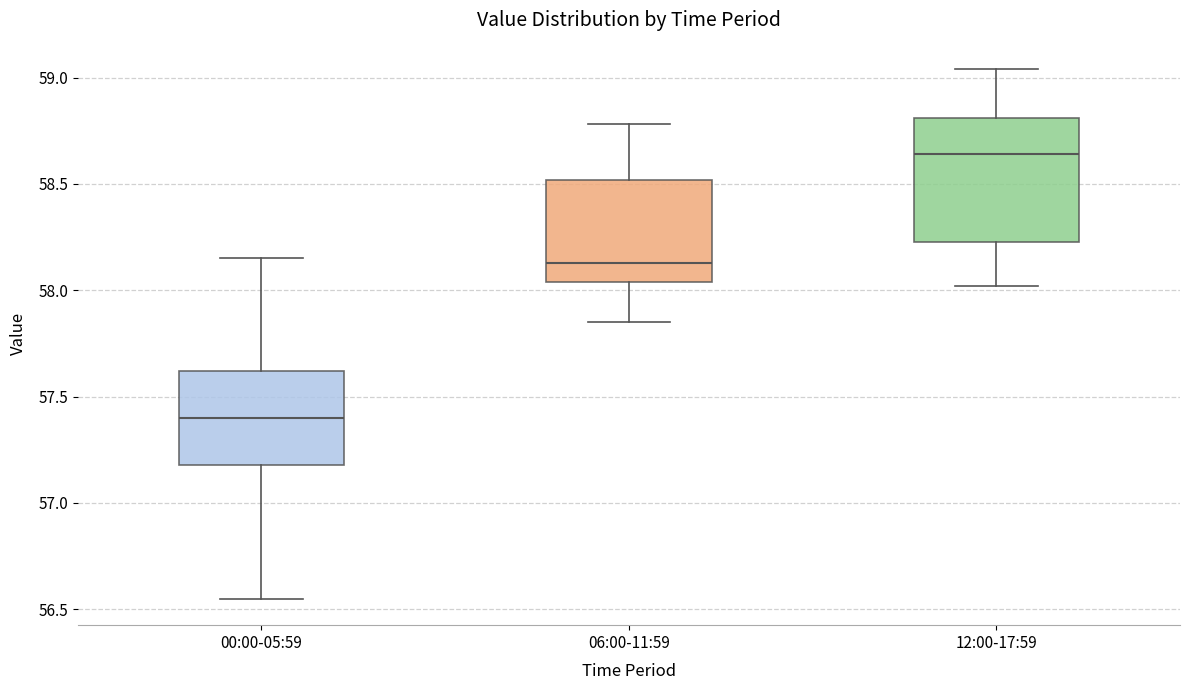

Which box has the highest median line?

12:00-17:59